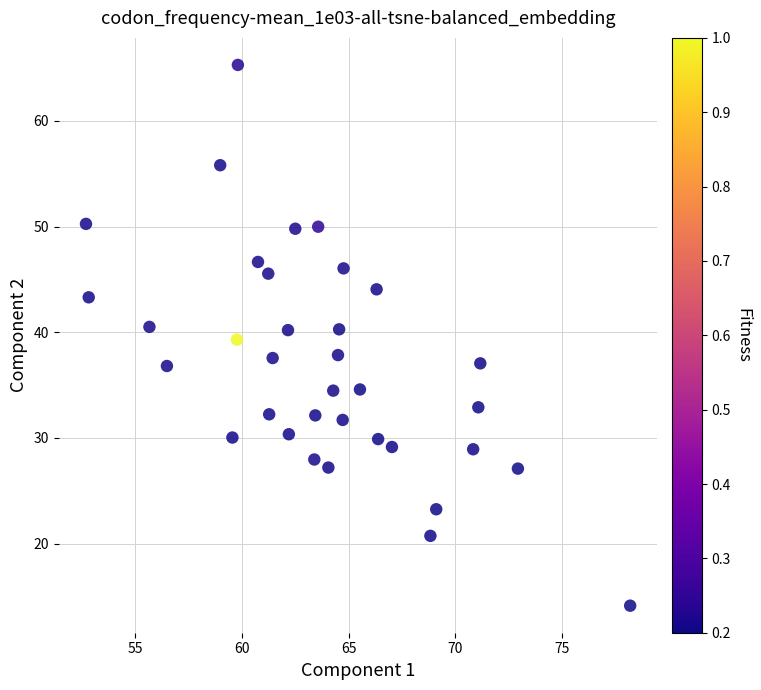

What is the range of Y values (max minus min)?

51.2